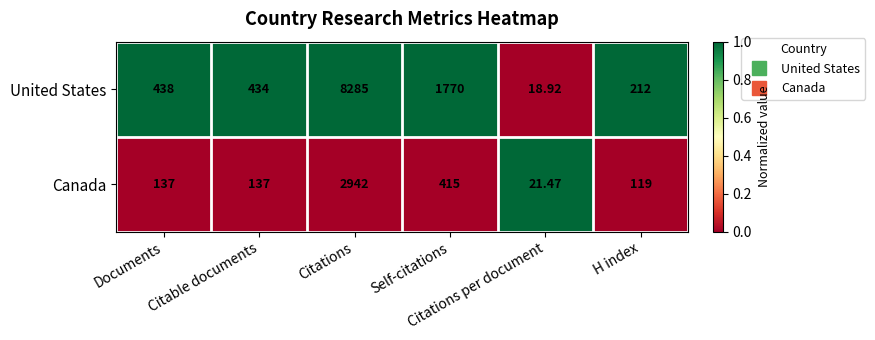

Which series has the largest total across all categories?

United States